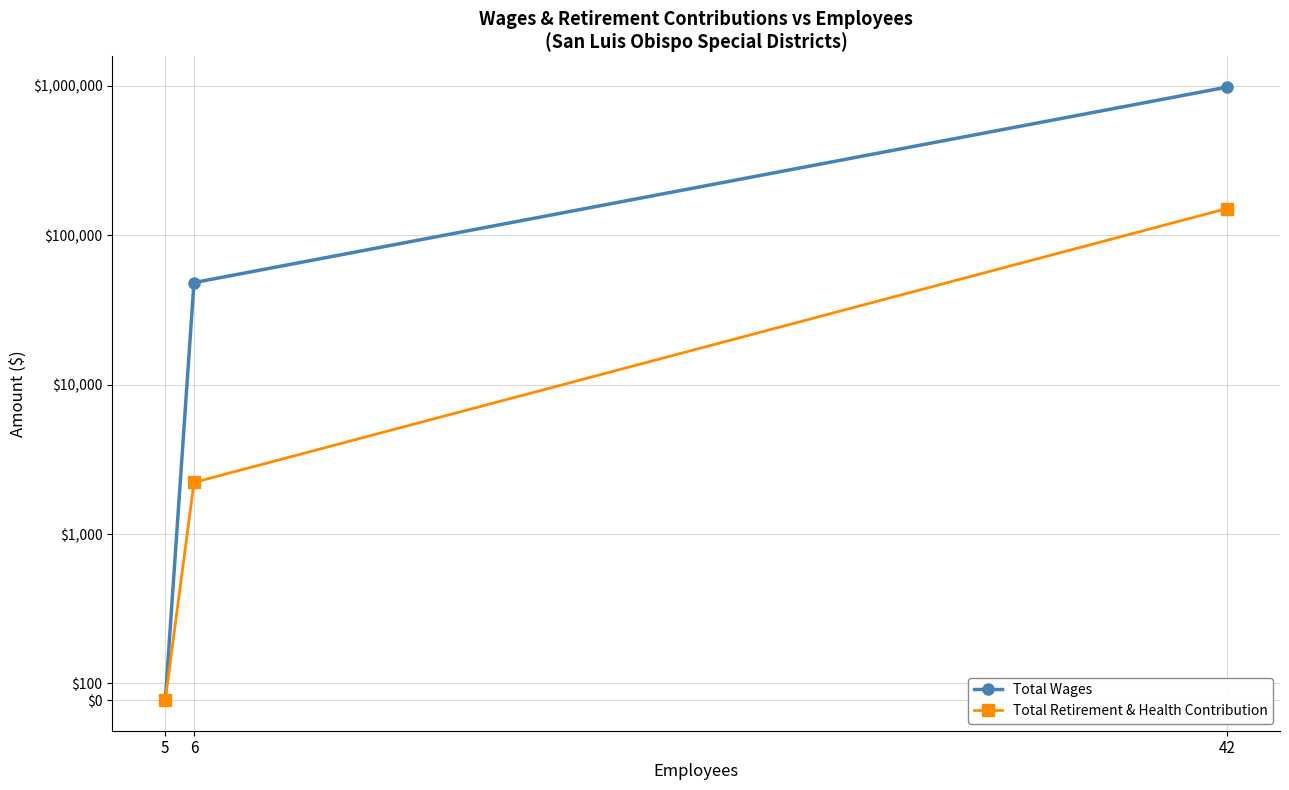

Reading left to right, extract all data points from this chart.

Total Wages: 42=978371	6=48125	5=0
Total Retirement & Health Contribution: 42=150714	6=2214	5=0